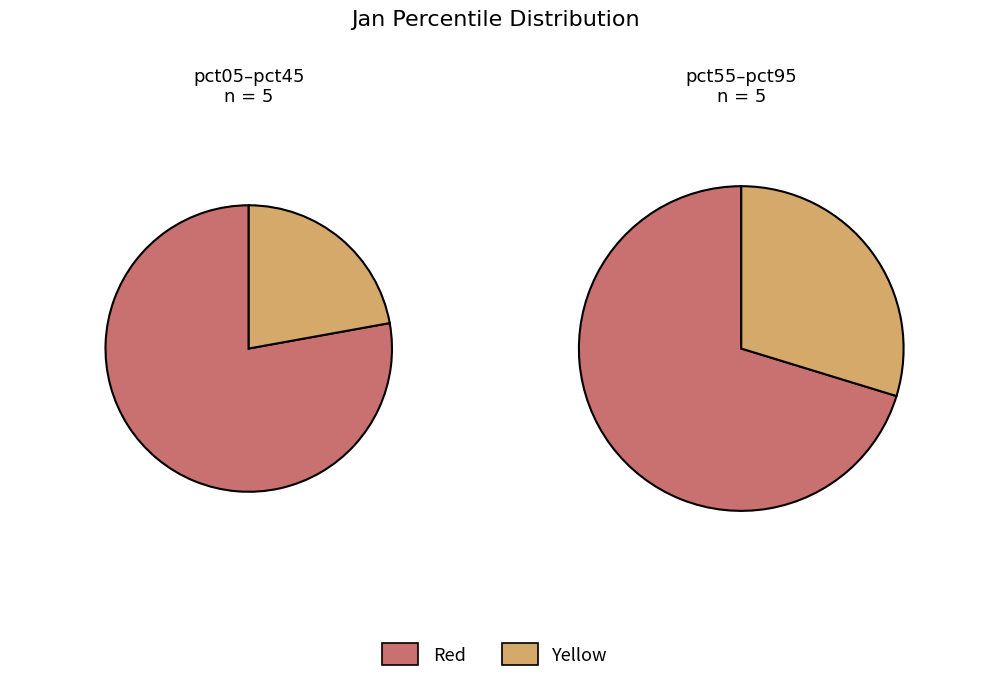

Is it true that pct35 is 1% of the pie?

False